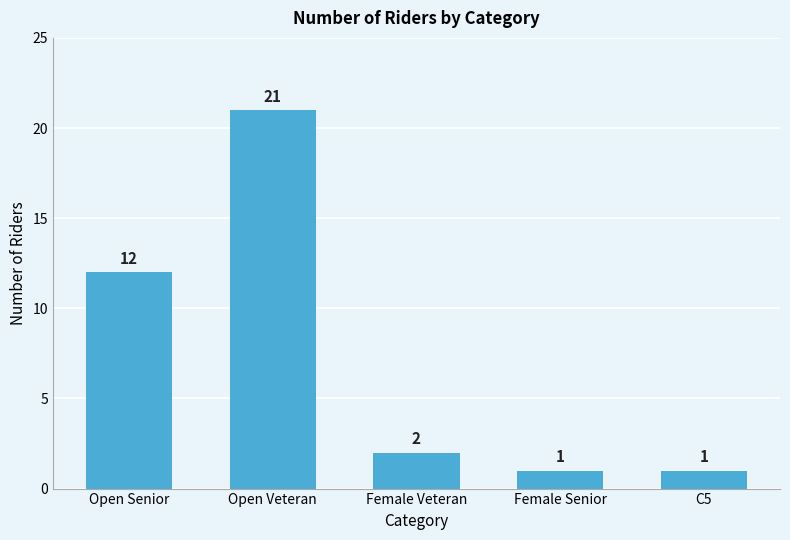

Reading left to right, transcribe all the data shown in this chart.

Open Senior=12	Open Veteran=21	Female Veteran=2	Female Senior=1	C5=1